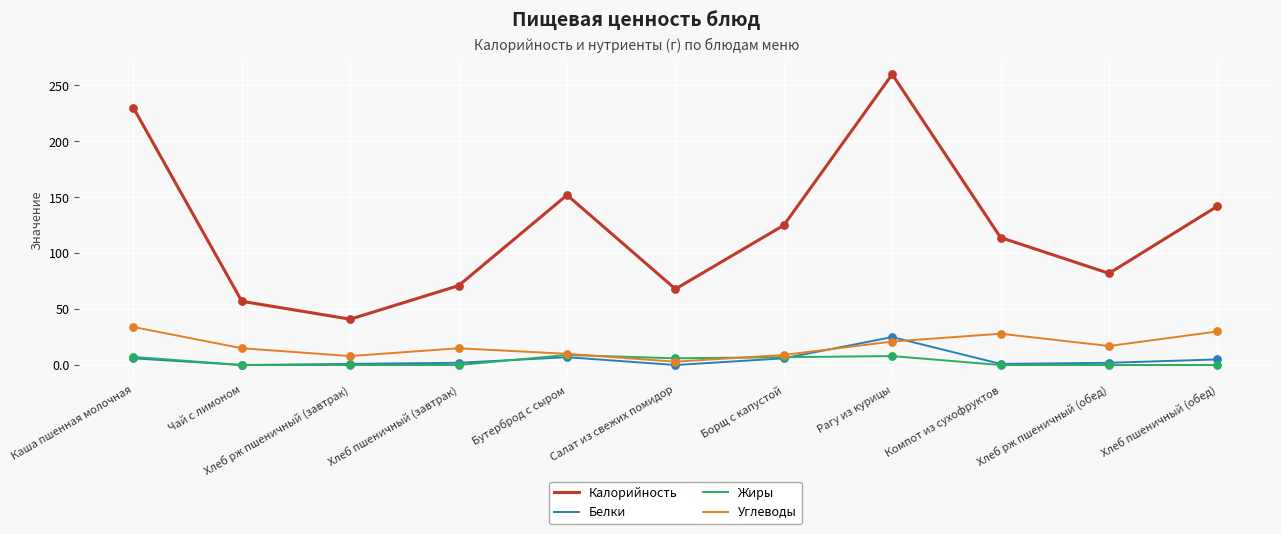

Which series has the widest spread of values?

Калорийность